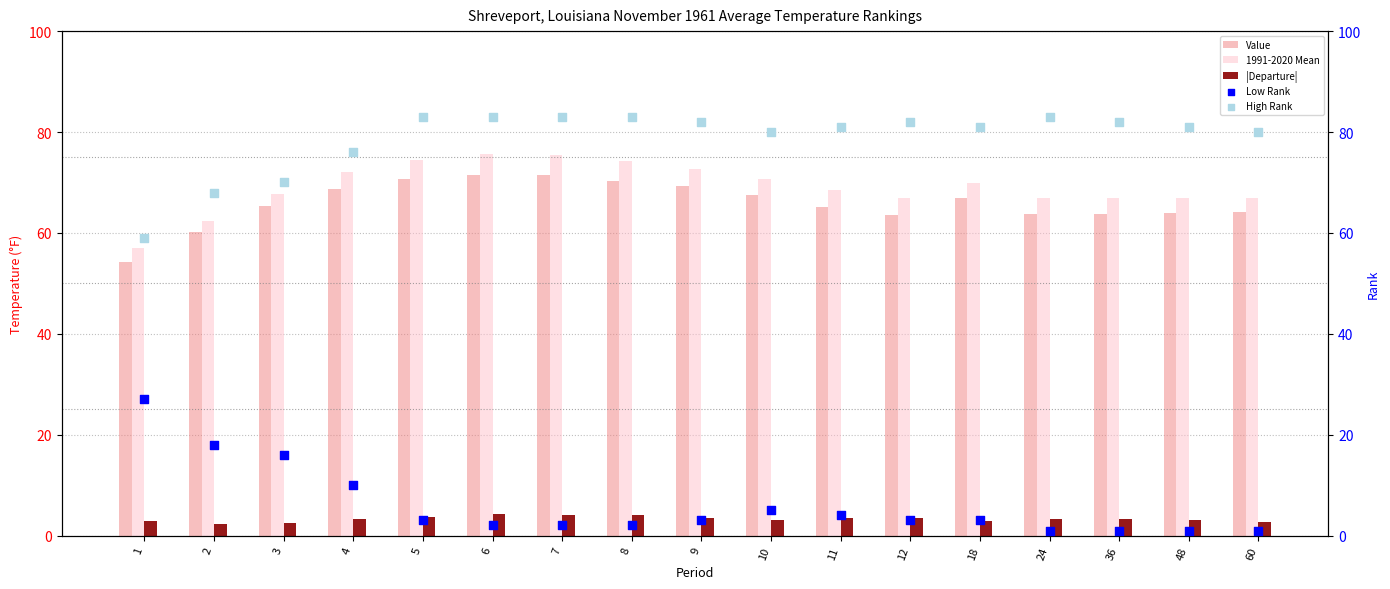

Is the value of 1991-2020 Mean at 1 greater than the value of Low Rank at 4?

Yes